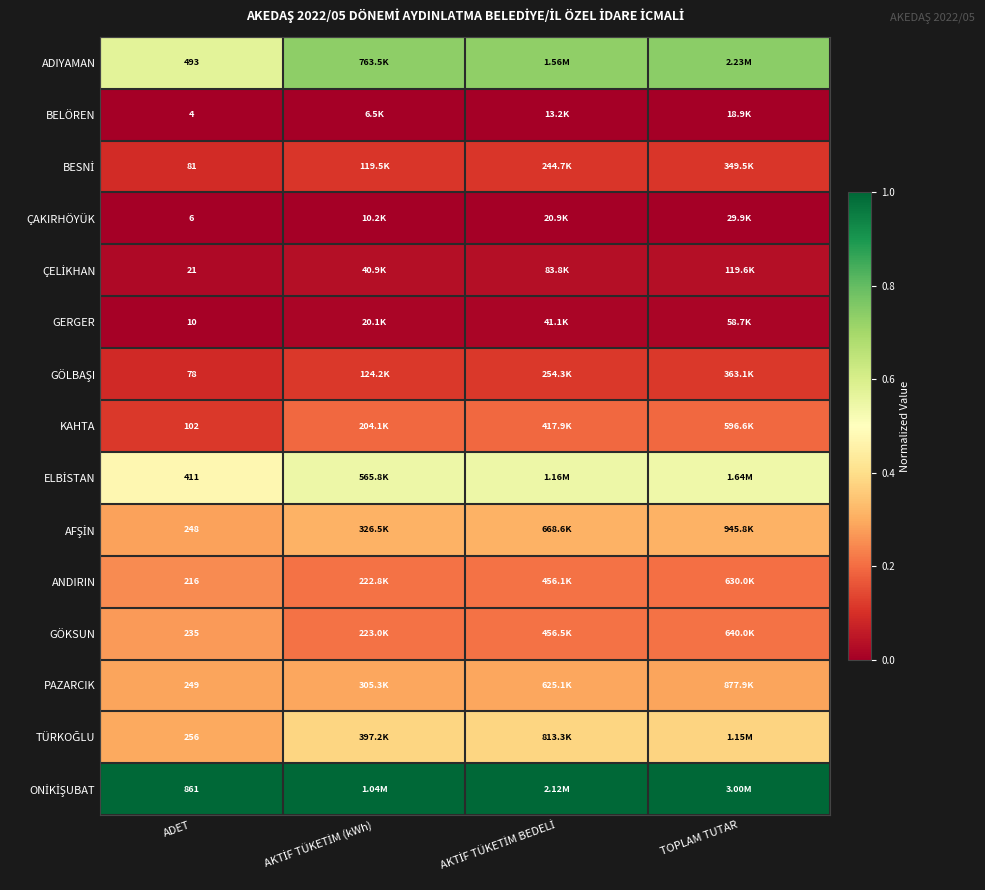

What value does the GÖLBAŞI series have at TOPLAM TUTAR?

0.1